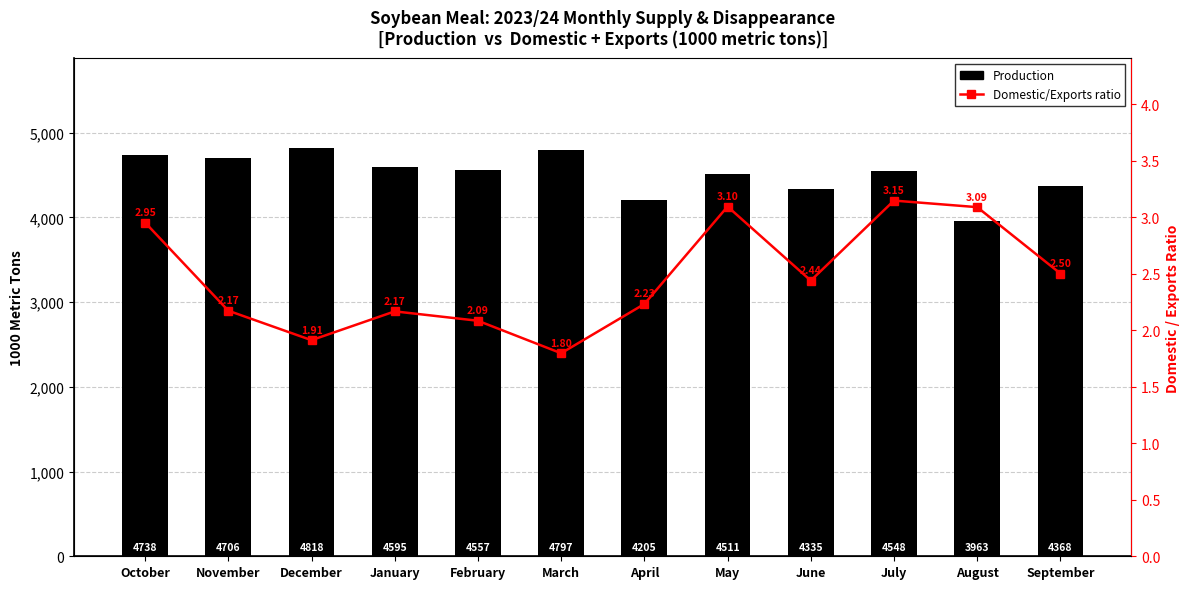

How many series are shown in this chart?

2